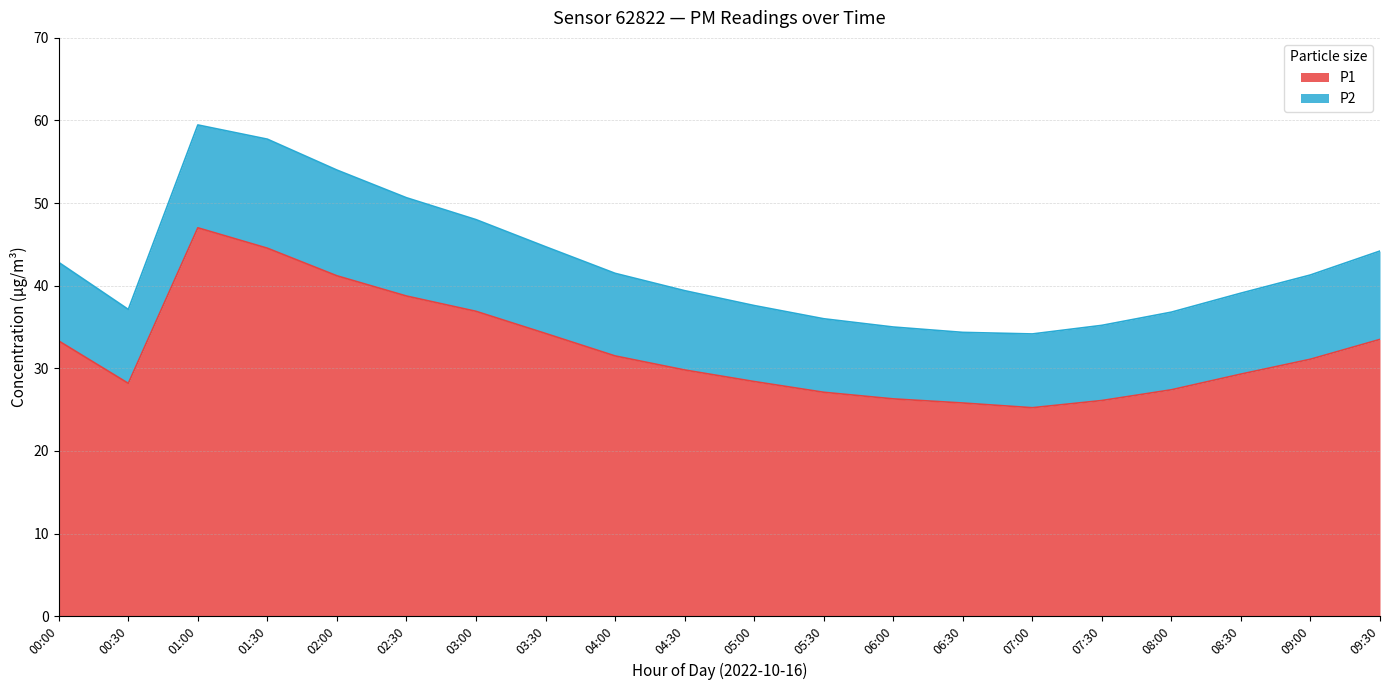

Is it true that the value at 00:30 is 19.5?

False